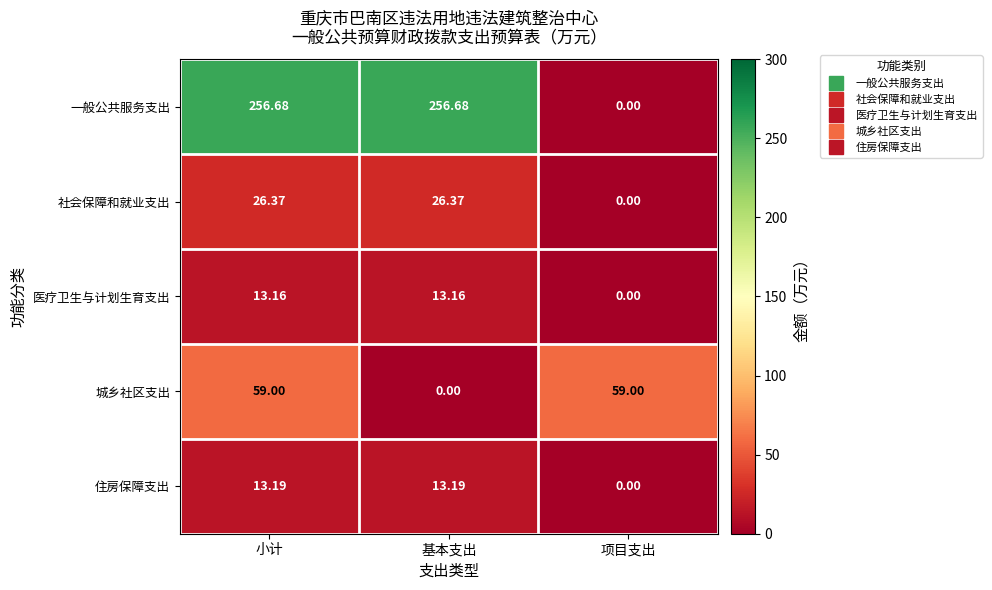

Which series changed the most between 小计 and 项目支出?

一般公共服务支出